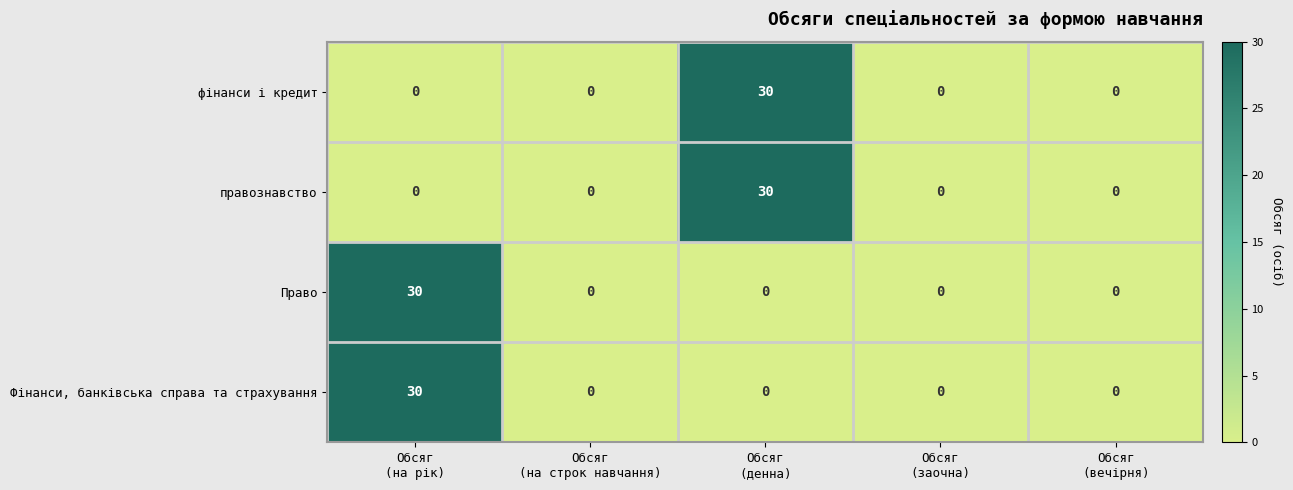

What is the maximum value for Фінанси, банківська справа та страхування?

30